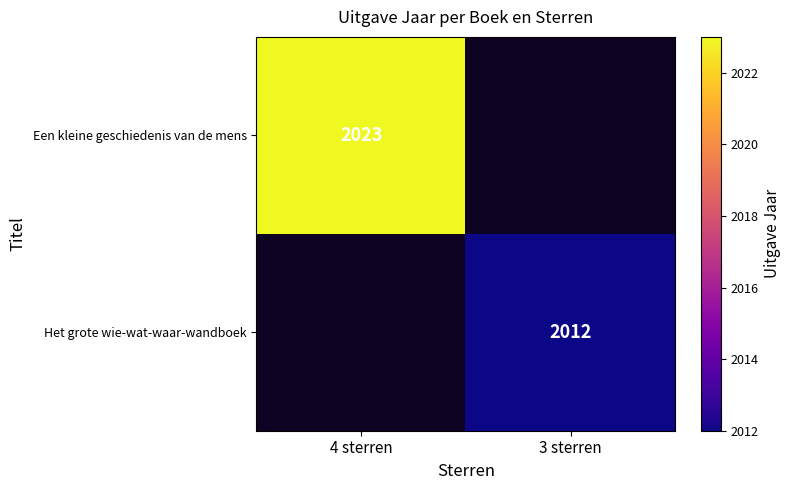

Is it true that Het grote wie-wat-waar-wandboek equals 3179 at 3 sterren?

False